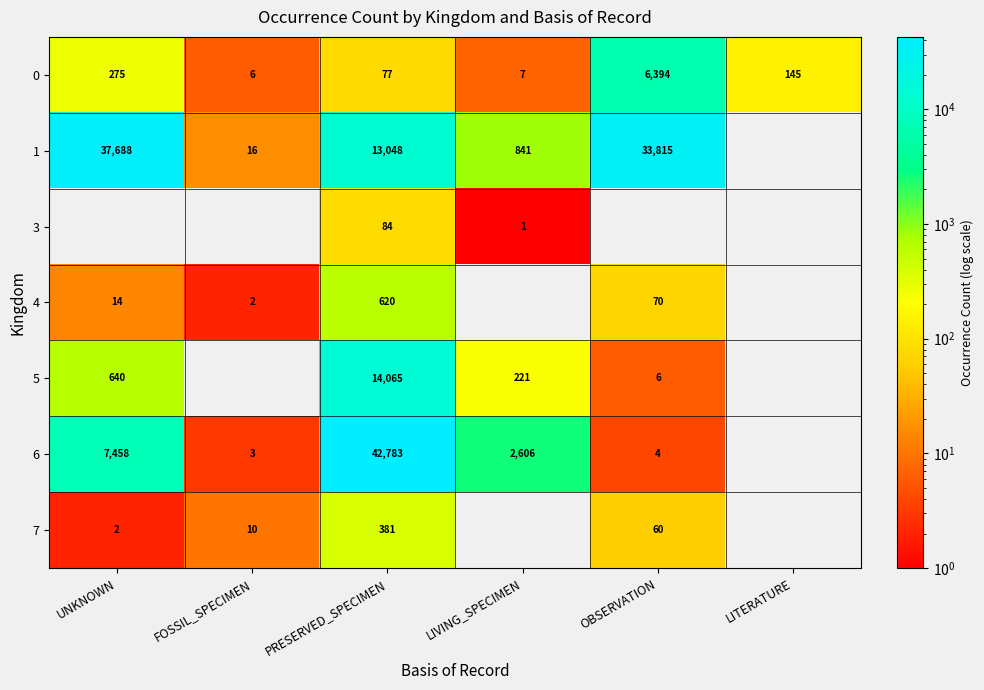

What is the difference between the 1 values at OBSERVATION and UNKNOWN?

3873